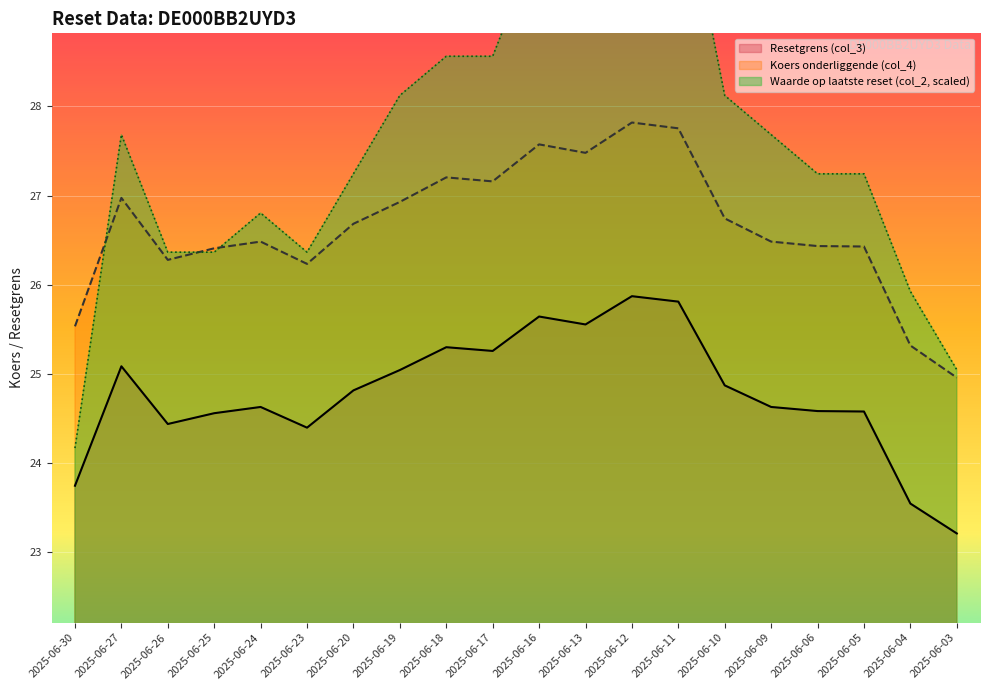

At which label does Koers onderliggende (col_4) first exceed 26?

2025-06-27